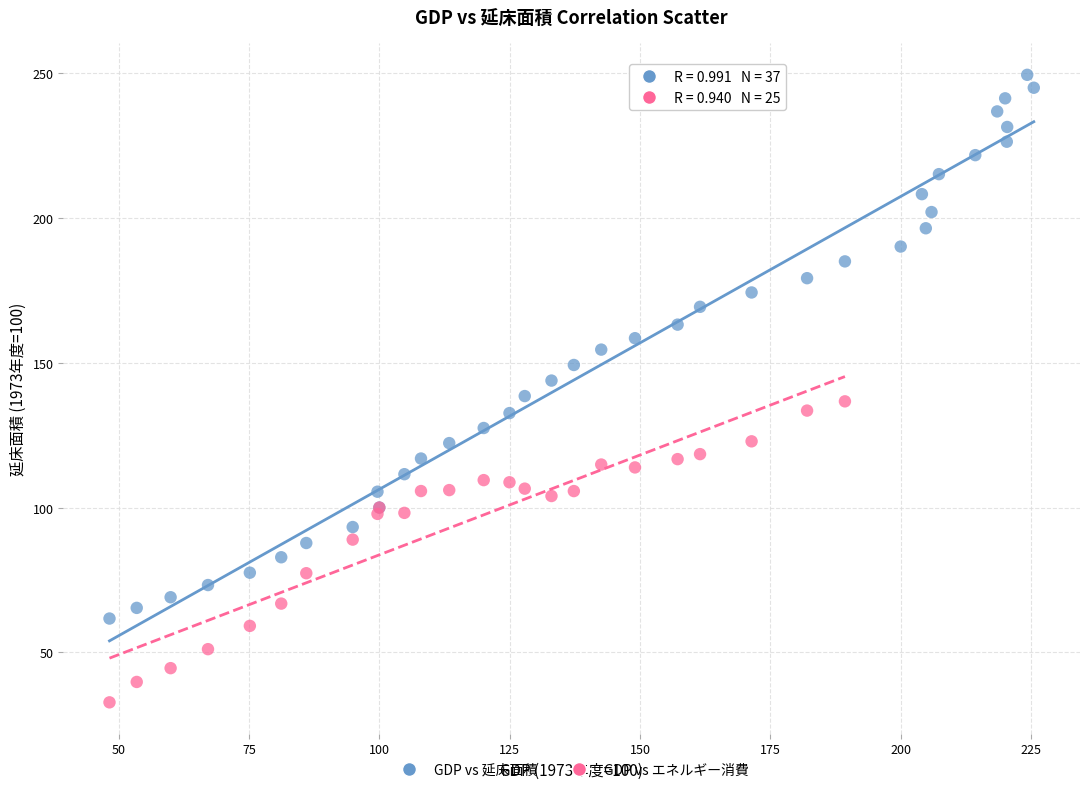

Which series has the largest Y range (max minus min)?

GDP vs 延床面積